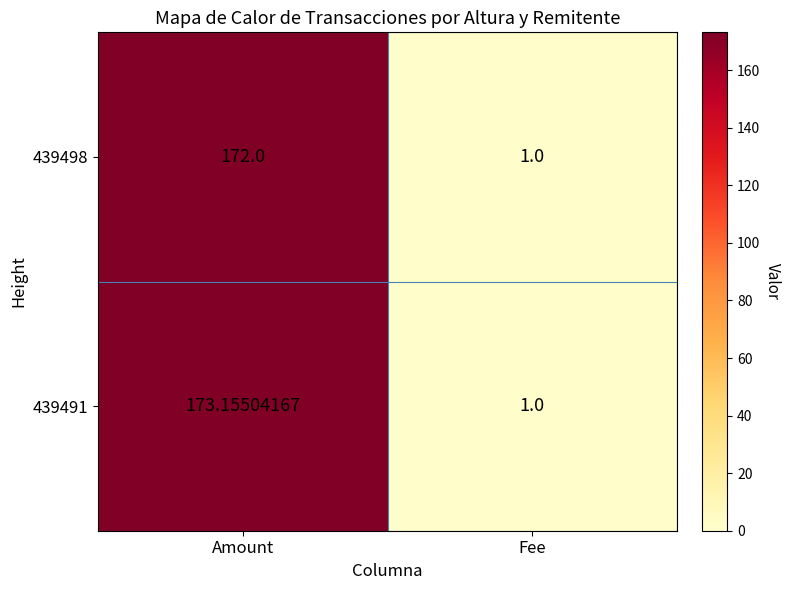

Where is 439498 nearest to the value 86?

Fee